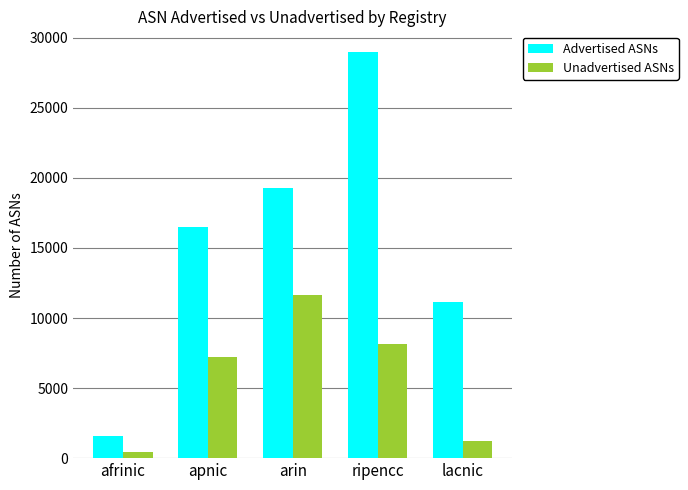

What is the sum of all Unadvertised ASNs values?

28688